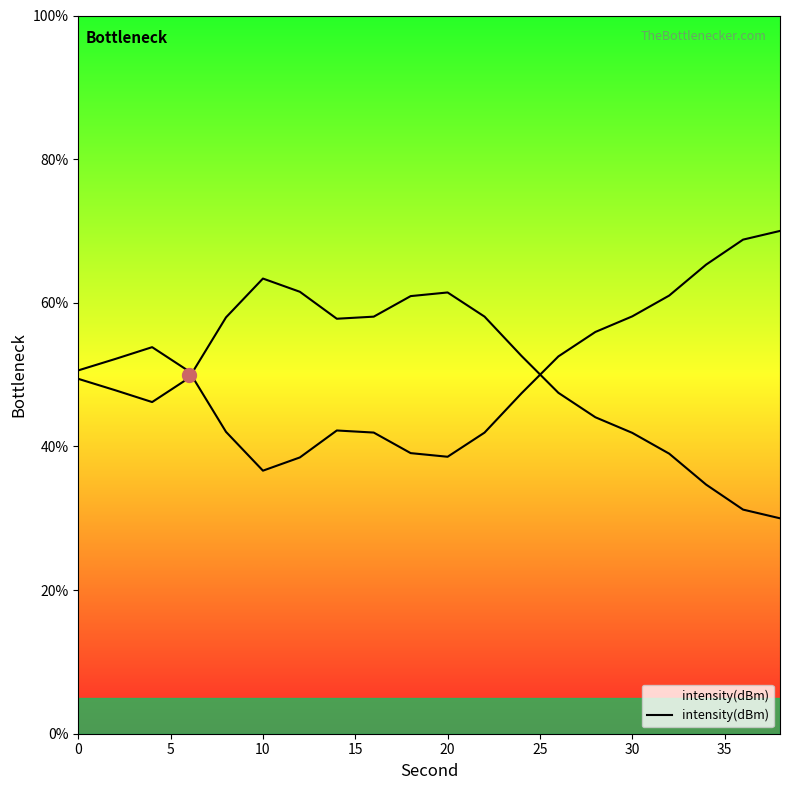

Reading left to right, what are all the values shown in this chart?

49.4	47.8	46.2	49.5	58.0	63.4	61.5	57.8	58.1	60.9	61.4	58.1	52.6	47.5	44.1	41.9	39.0	34.7	31.2	30.0